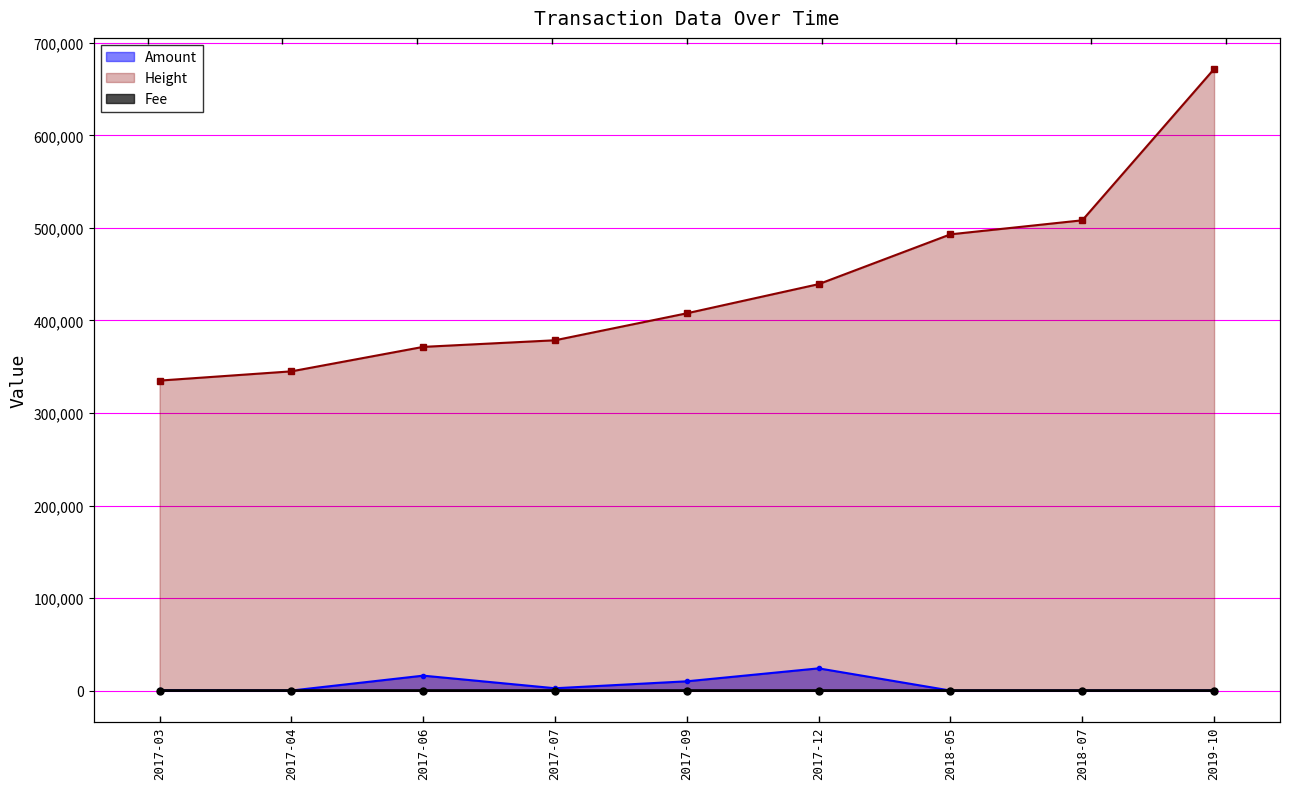

Which series changed the most between 2017-04 and 2018-07?

Height